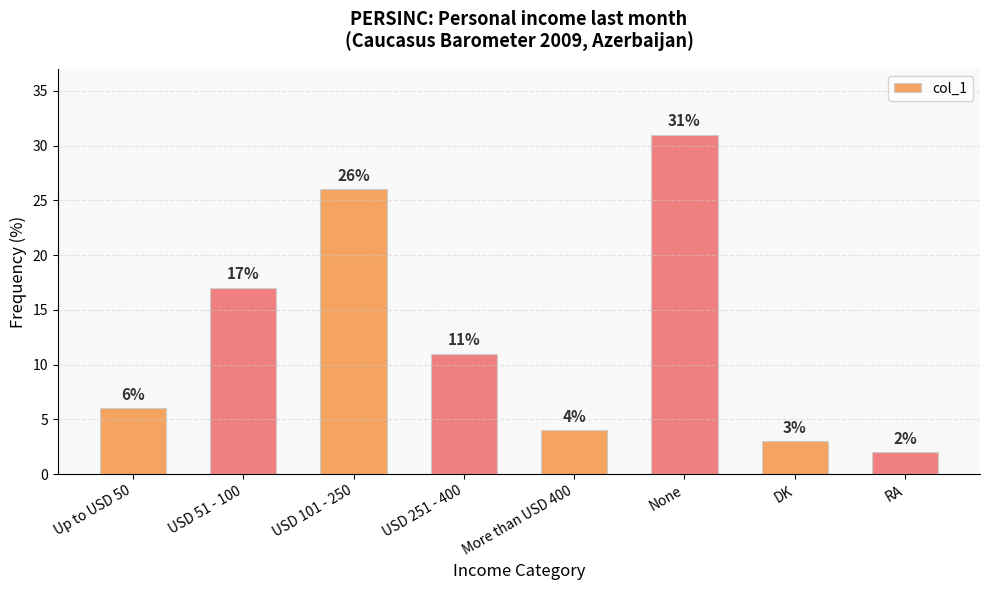

List the labels in order of value, smallest first.

RA, DK, More than USD 400, Up to USD 50, USD 251 - 400, USD 51 - 100, USD 101 - 250, None